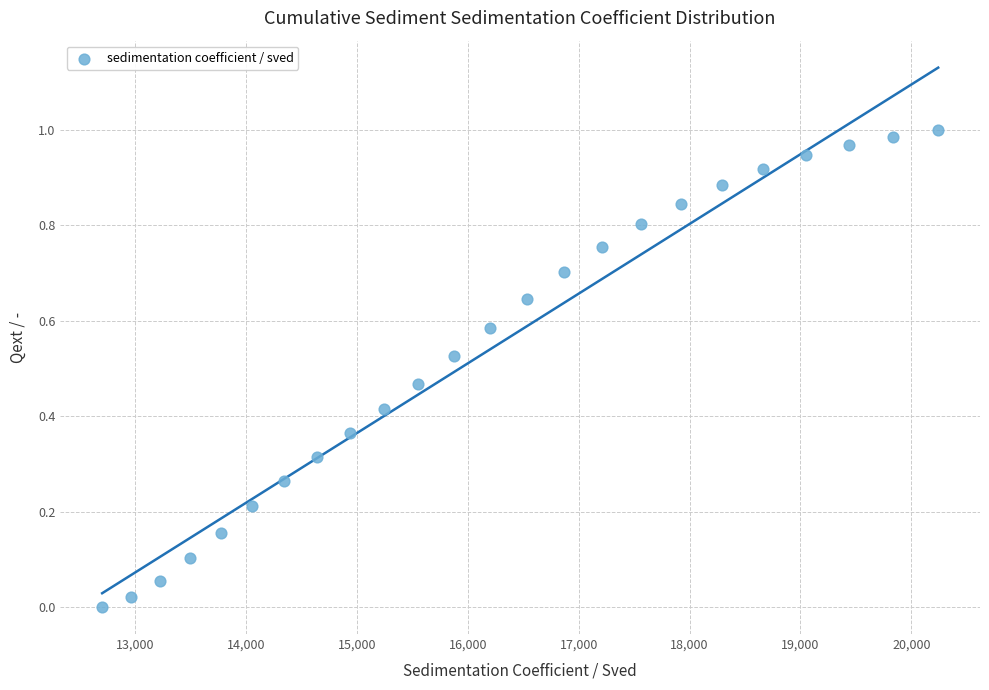

What is the range of X values (max minus min)?

7538.8